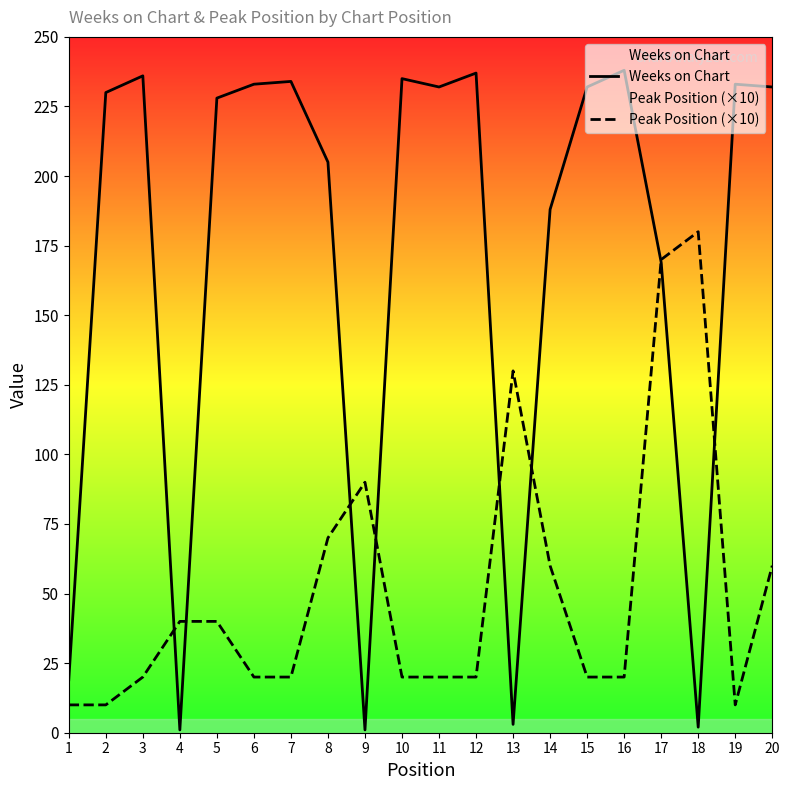

How many times do Weeks on Chart and Peak Position (×10) cross each other?

8